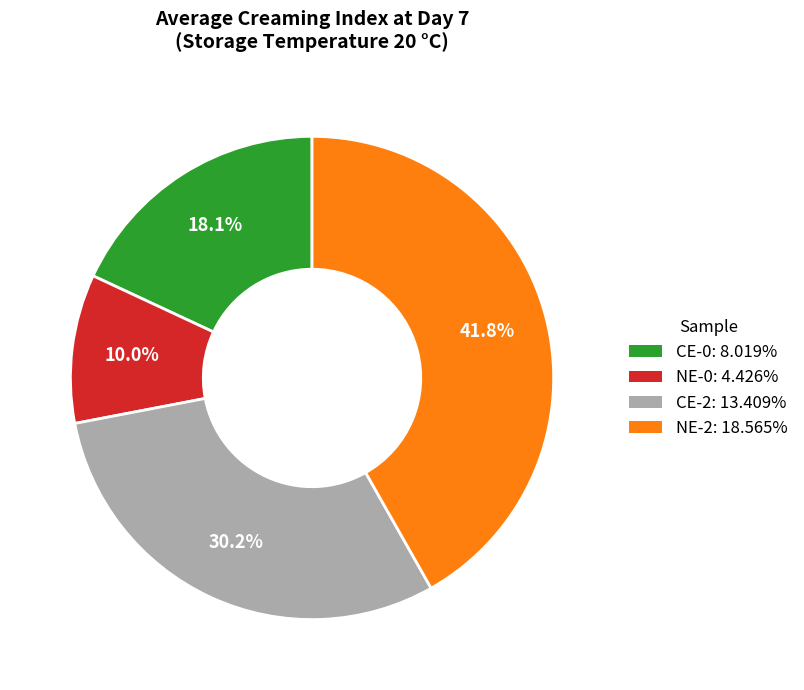

Rank the categories by value from highest to lowest.

NE-2, CE-2, CE-0, NE-0